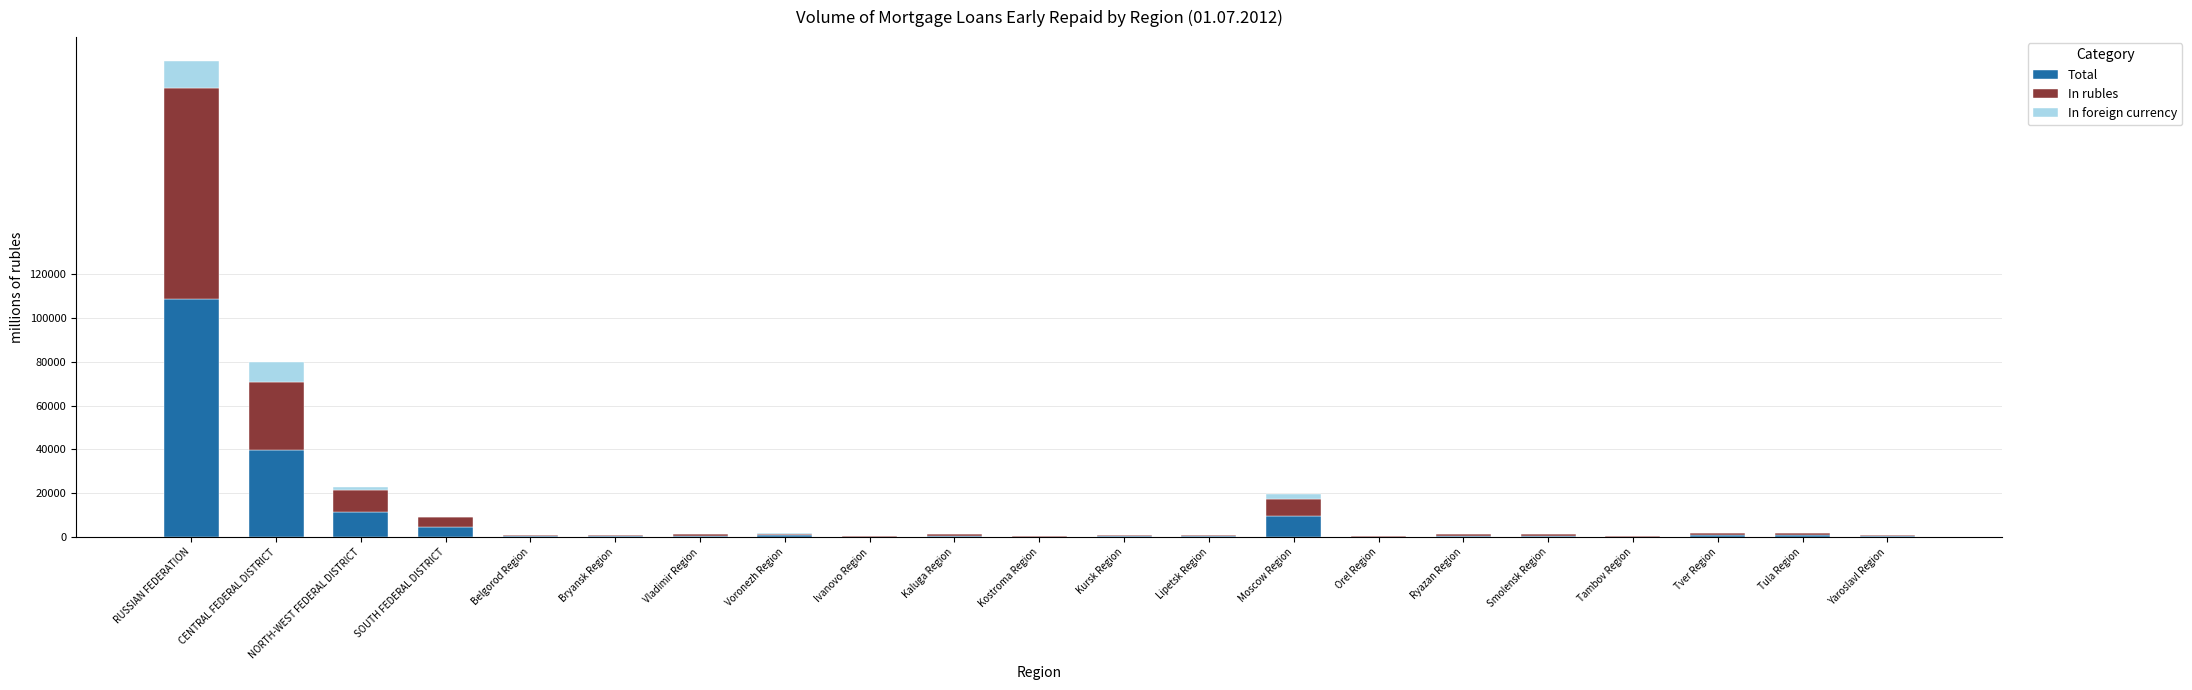

At which category is the sum across all series the highest?

RUSSIAN FEDERATION